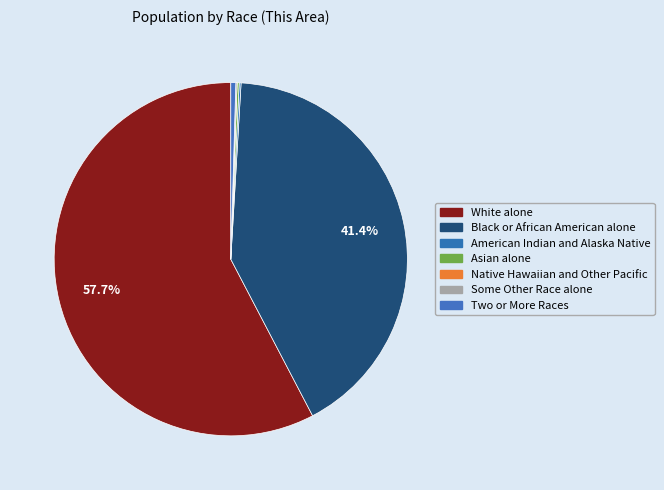

Is it true that Native Hawaiian and Other Pacific is 0% of the pie?

True